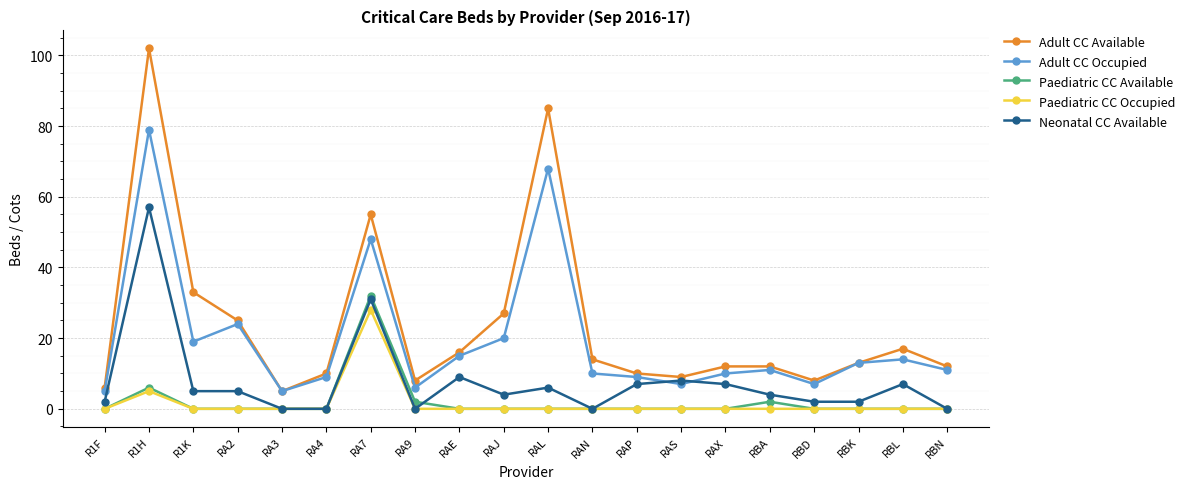

What position from the right is RAX?

6